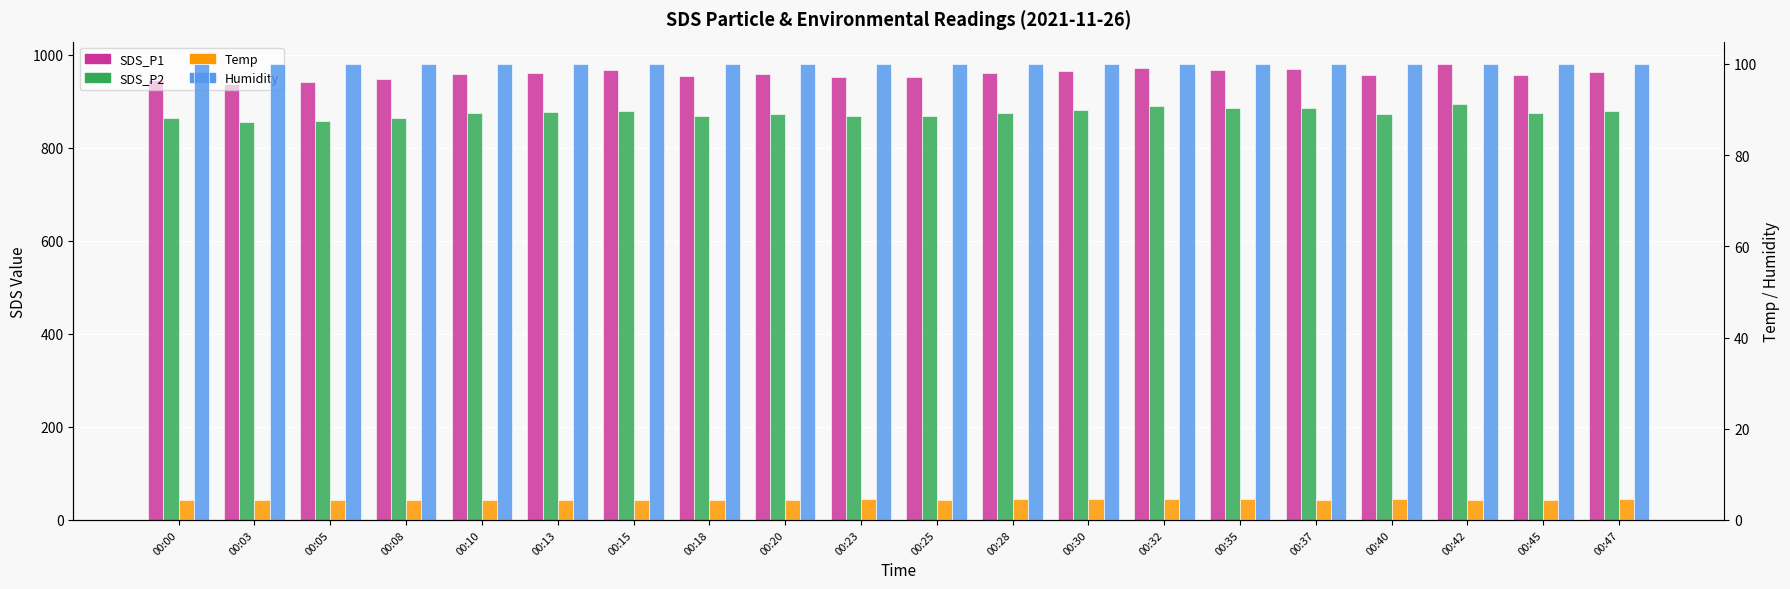

At which label is SDS_P2 closest to 873?

00:45